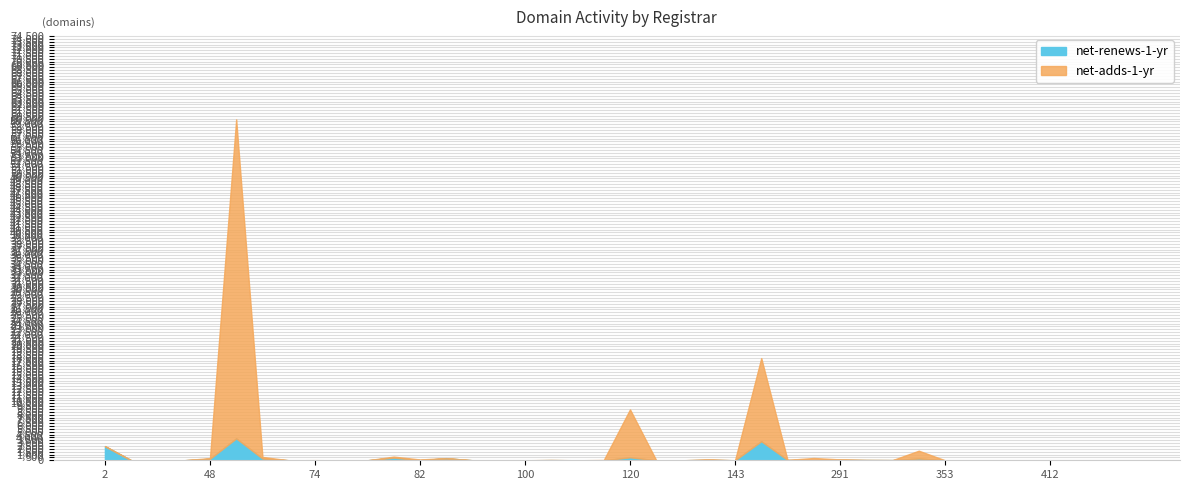

Reading left to right, transcribe all the data shown in this chart.

net-adds-1-yr: 35	3	3	0	118	56018	293	0	13	0	0	183	126	20	0	0	2	19	0	45	8423	0	0	74	0	14598	23	368	75	16	1	1374	0	0	0	0	0	0	0	0
net-renews-1-yr: 2469	5	0	1	260	3849	300	2	8	0	0	463	18	353	3	1	0	31	1	2	517	0	0	84	0	3349	47	35	79	43	32	309	0	0	0	1	0	1	0	0